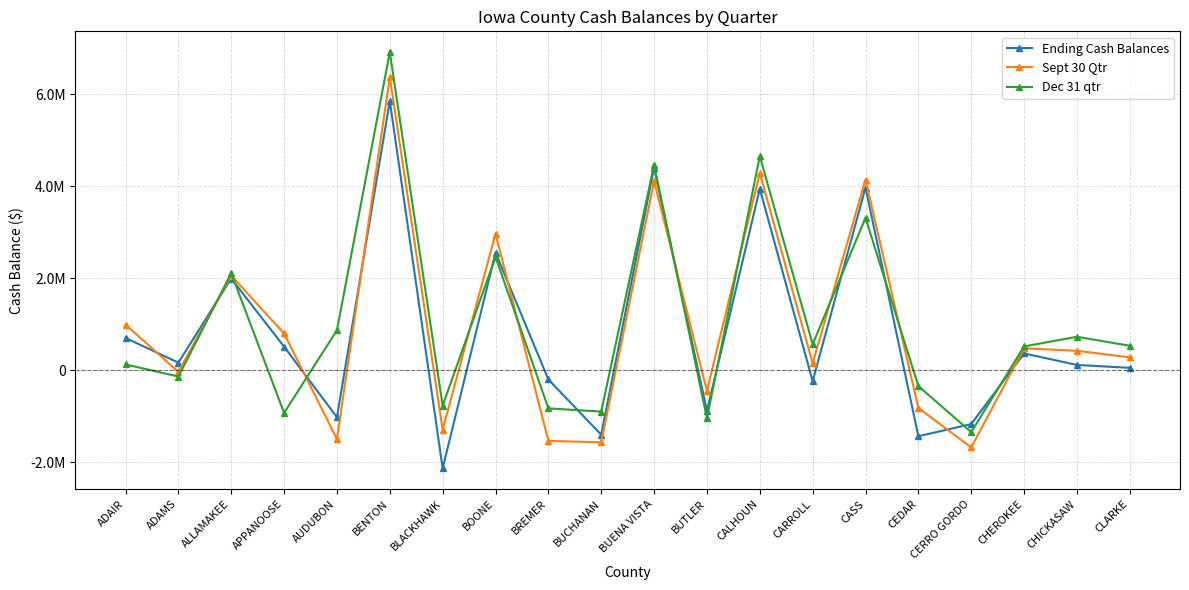

What is the label of the 5th point from the left?

AUDUBON